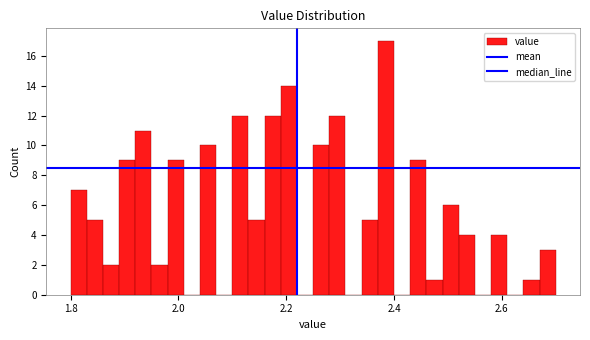

Around what value on the x-axis is the tallest bar? Give the approximate position of its centre, as read against the axis.

2.38